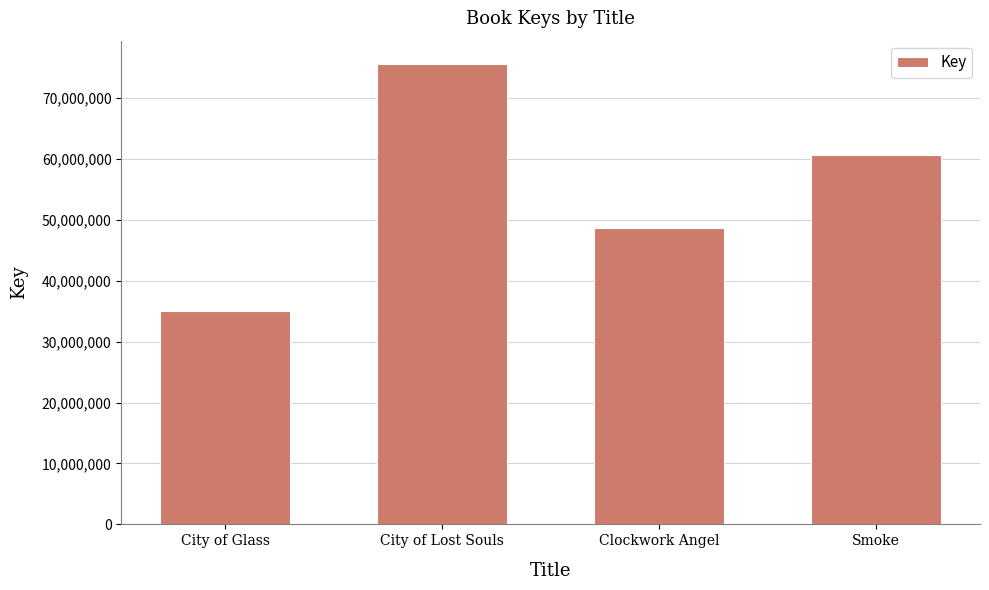

What is the ratio of the value at City of Glass to the value at Clockwork Angel?

0.7